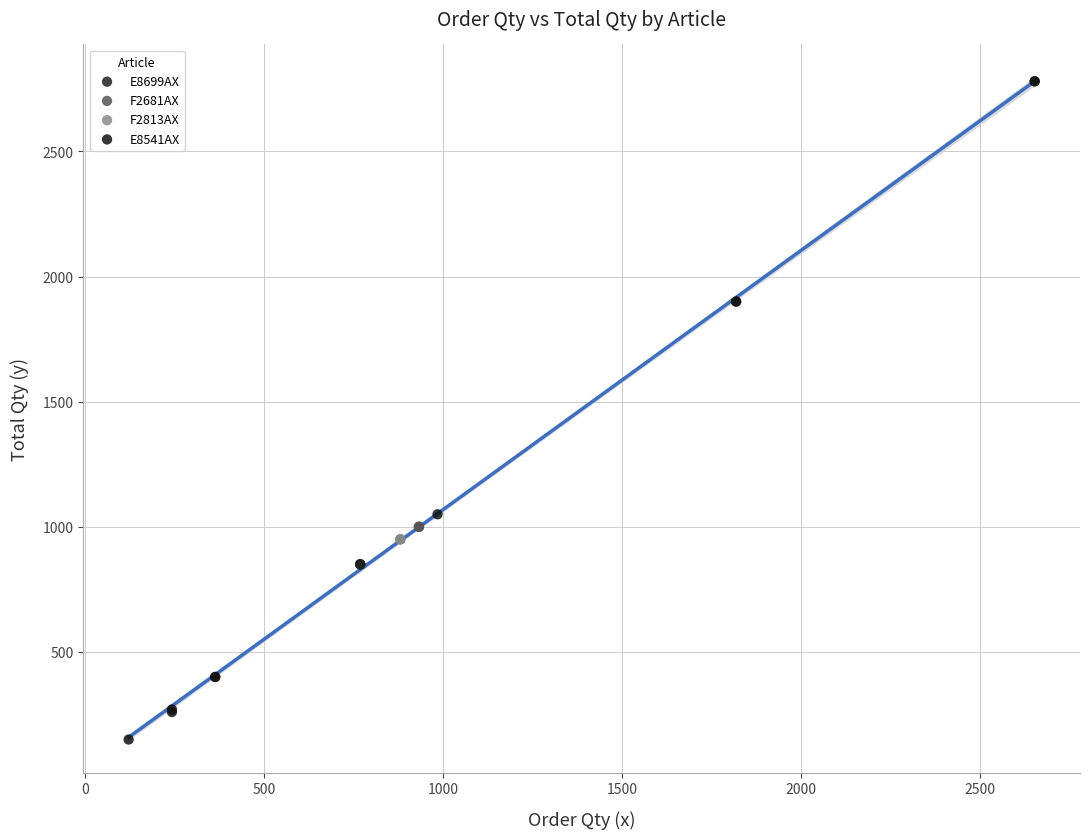

Which series contains the lowest Y value?

E8541AX